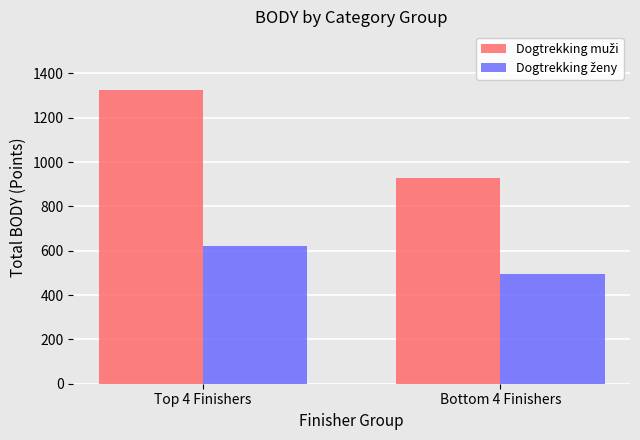

What position from the left is Top 4 Finishers?

1